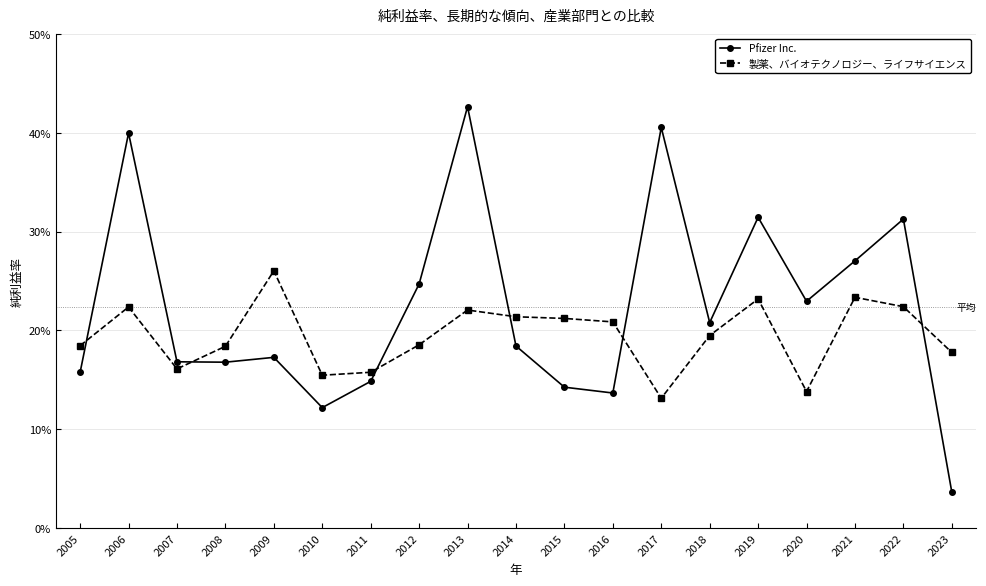

What are all the series names shown in the legend?

Pfizer Inc., 製薬、バイオテクノロジー、ライフサイエンス